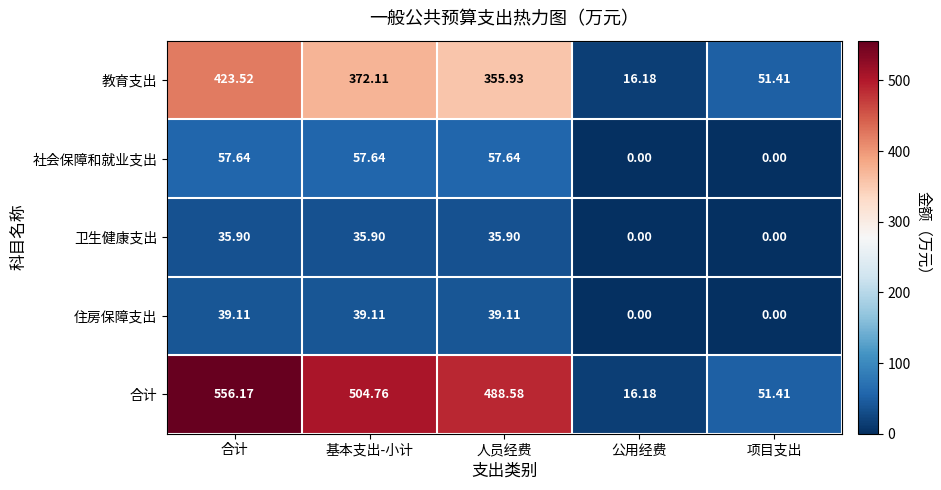

At which label is 教育支出 closest to 219?

人员经费